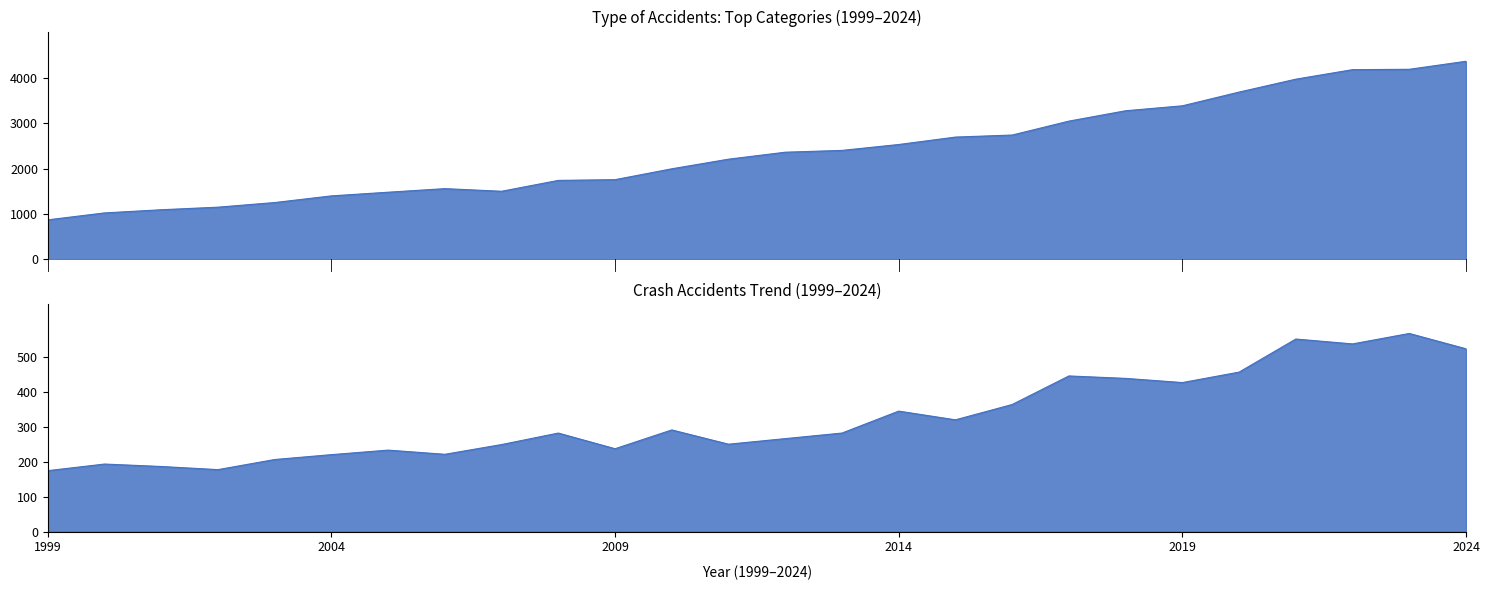

How many categories are shown in the chart?

26